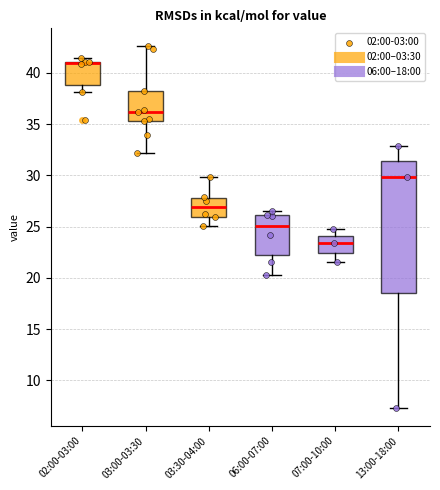

Where is the upper edge of the box for 02:00-03:00 on the y-axis? The values are not printed on the chart, so give them approximately, as read against the axis.

41.0